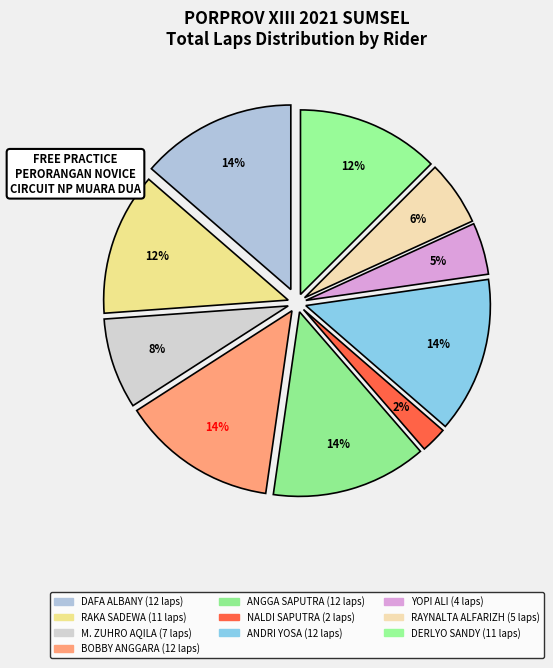

What is the smallest slice in the pie chart?

NALDI SAPUTRA